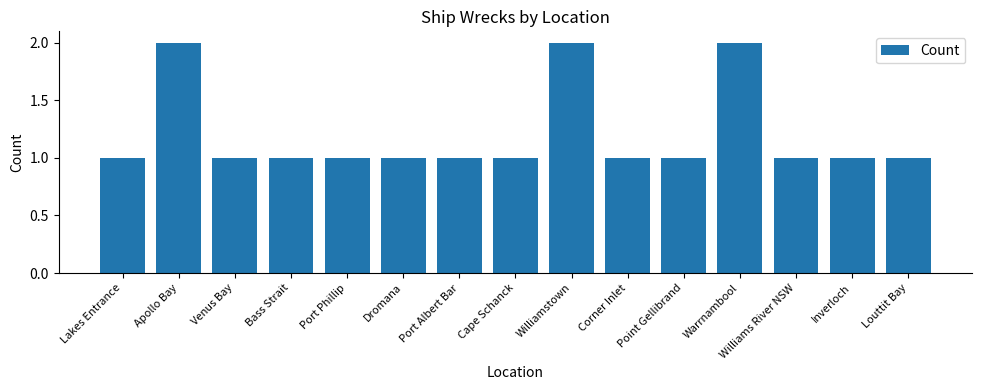

Reading left to right, extract all data points from this chart.

Lakes Entrance=1	Apollo Bay=2	Venus Bay=1	Bass Strait=1	Port Phillip=1	Dromana=1	Port Albert Bar=1	Cape Schanck=1	Williamstown=2	Corner Inlet=1	Point Gellibrand=1	Warrnambool=2	Williams River NSW=1	Inverloch=1	Louttit Bay=1